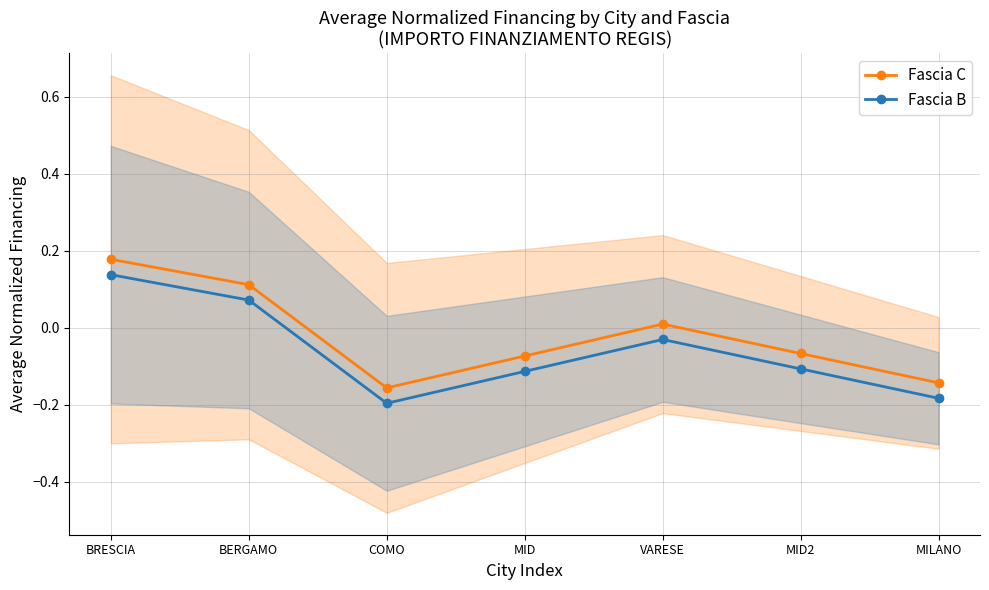

True or false: Fascia C and Fascia B intersect in this chart.

False